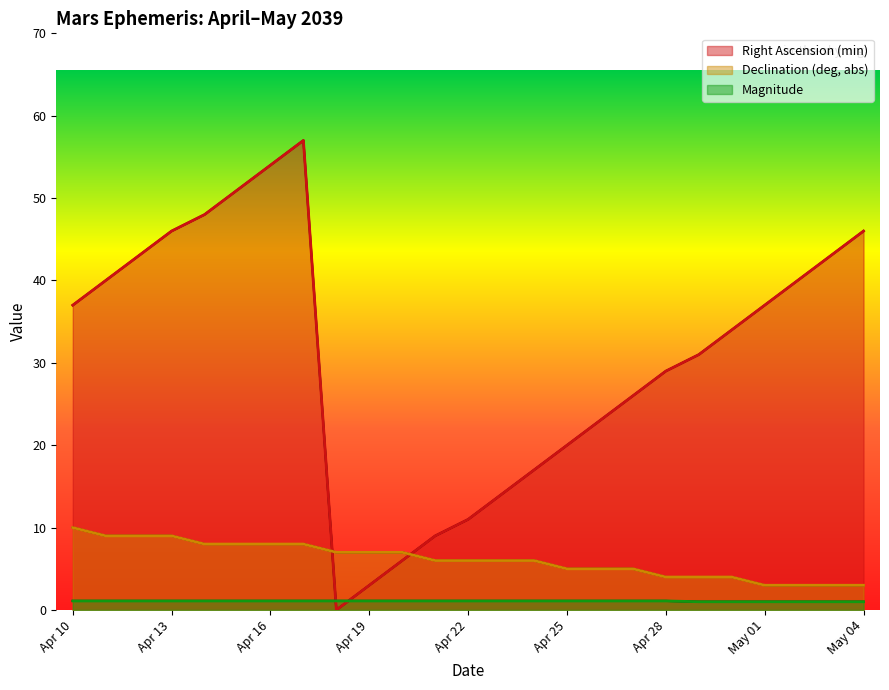

Is it true that Magnitude equals 1.1 at Apr 10?

True